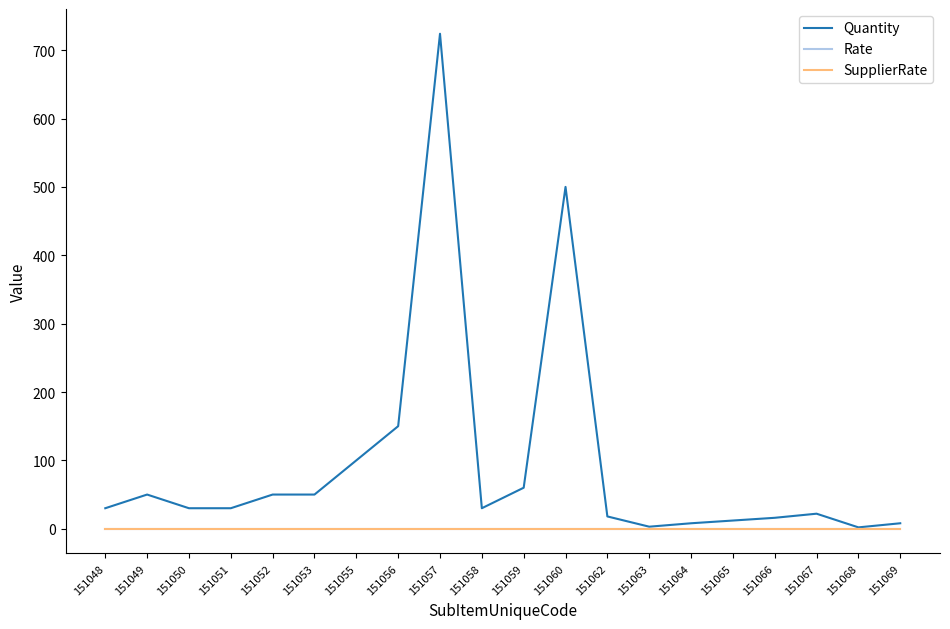

The value of Quantity at 151052 is 18. True or false?

False